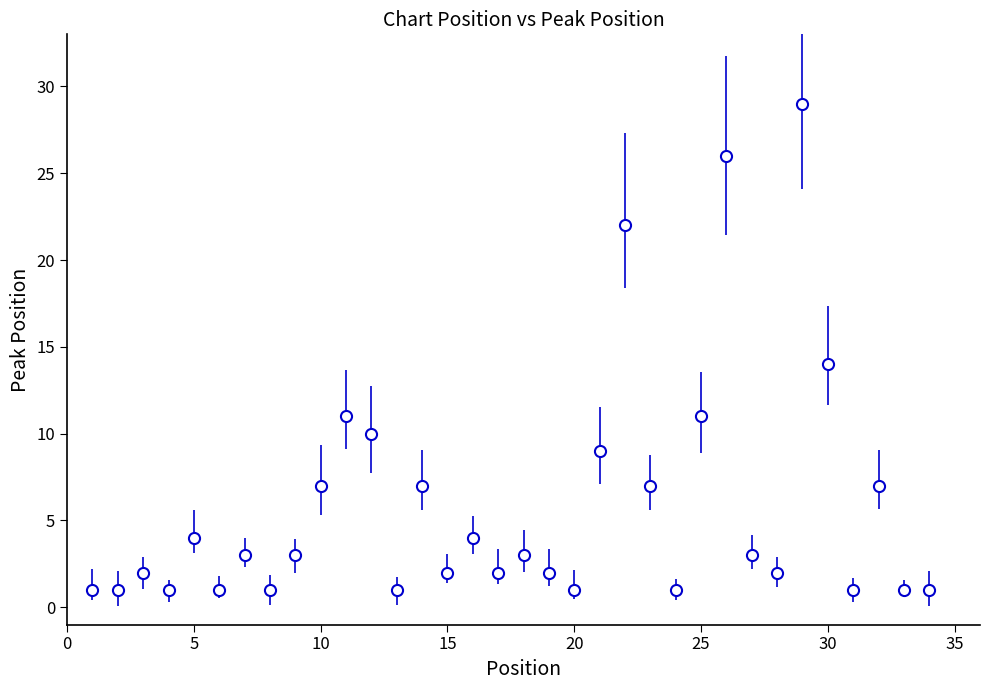

What is the average value?

6